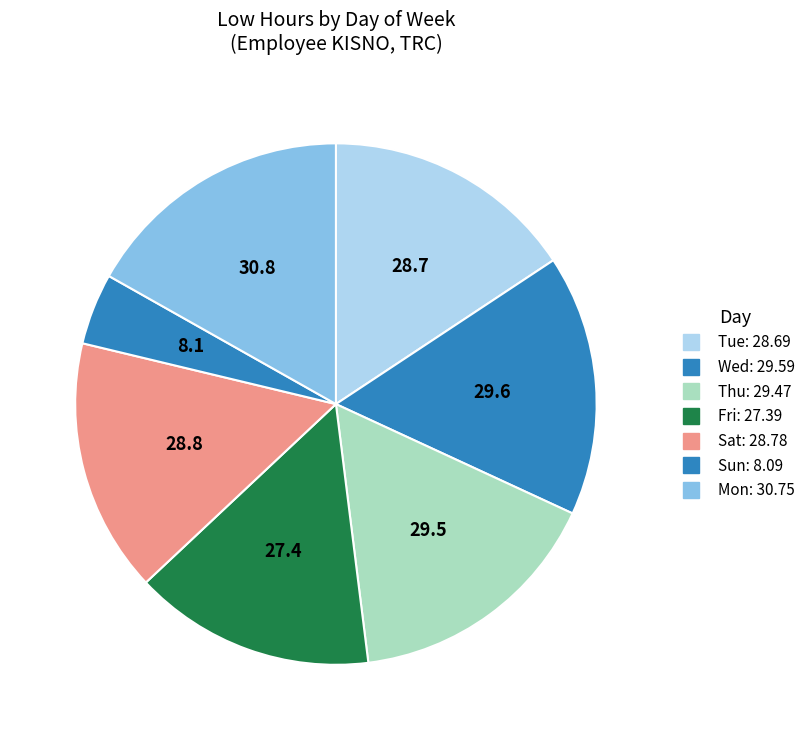

How many segments does this pie chart have?

7